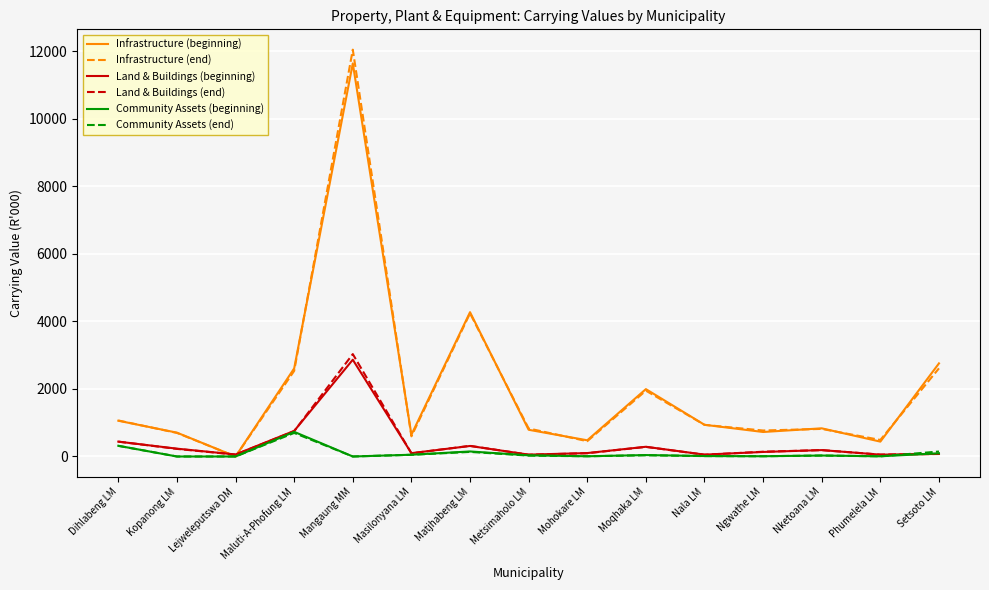

What is the approximate value of Land & Buildings (beginning) at Nala LM?

55.3